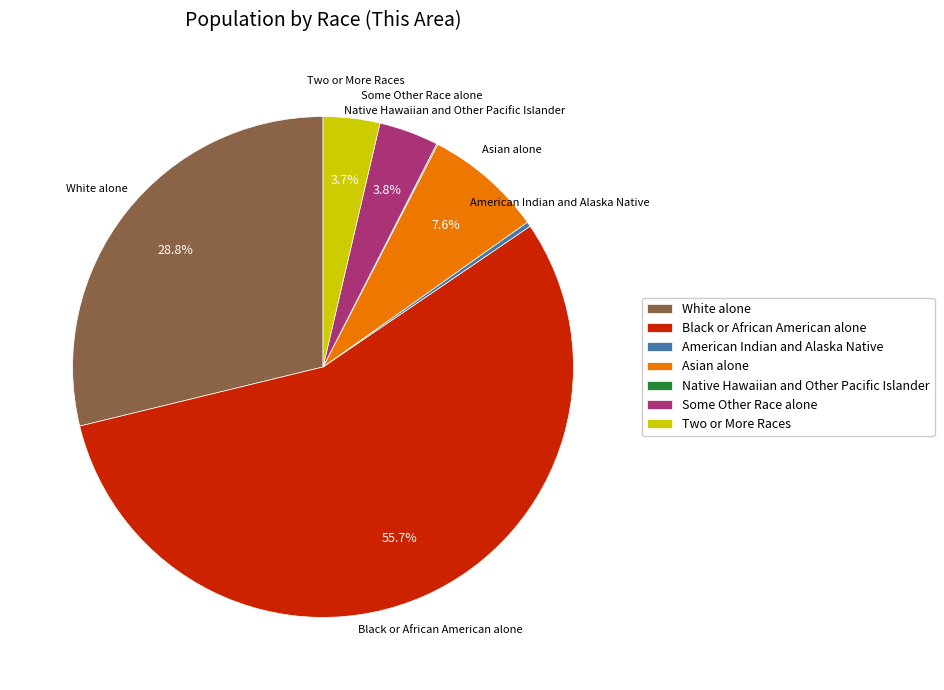

Is it true that Black or African American alone is 56% of the pie?

True